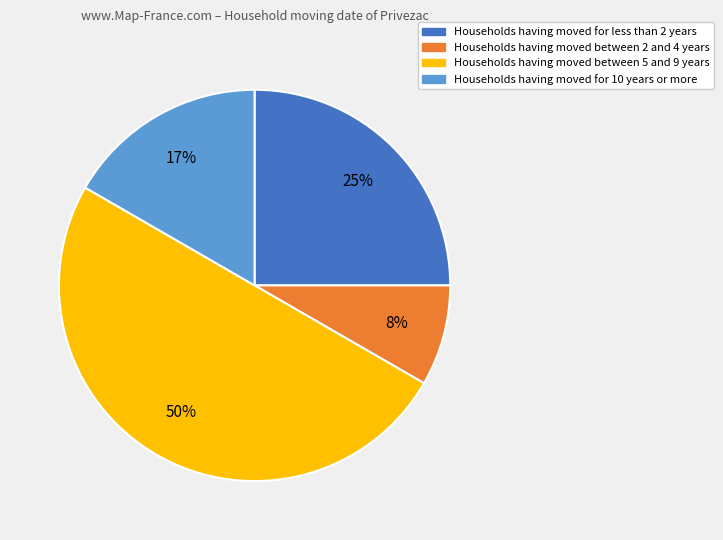

To the nearest percent, what is the average slice percentage?

25%